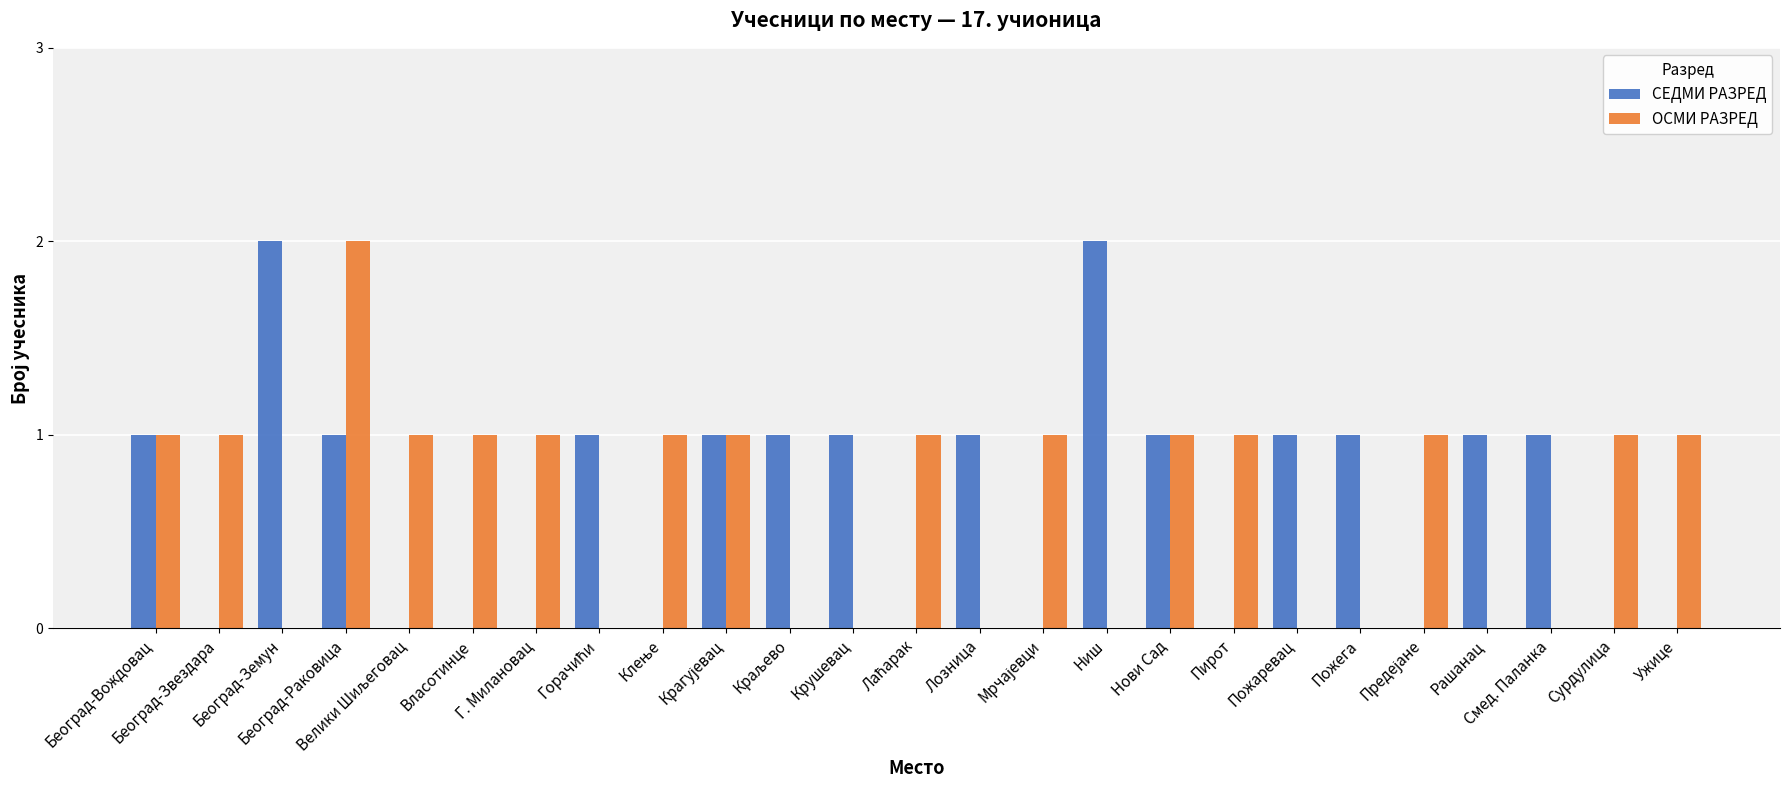

How many data points does each series have?

25